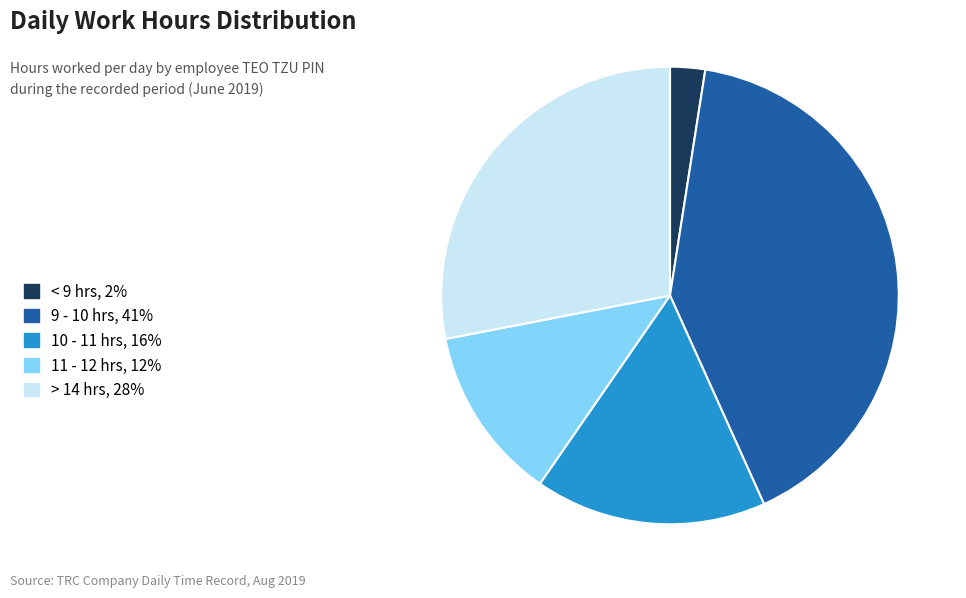

Is there a majority slice in this chart?

No